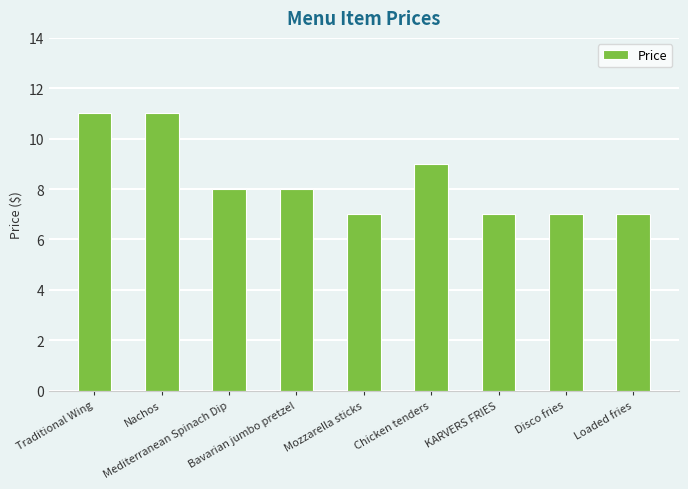

What is the difference between the second highest and minimum values?

4